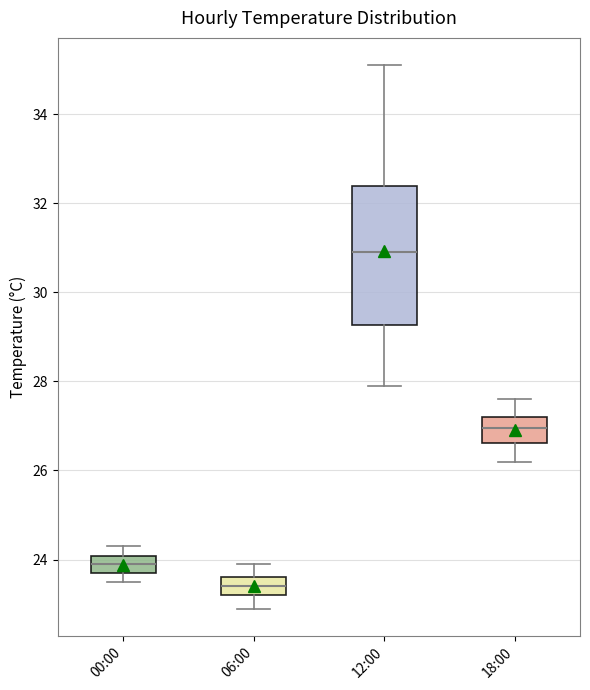

Where does the upper whisker of the box for 06:00 end on the y-axis? The values are not printed on the chart, so give them approximately, as read against the axis.

24.0